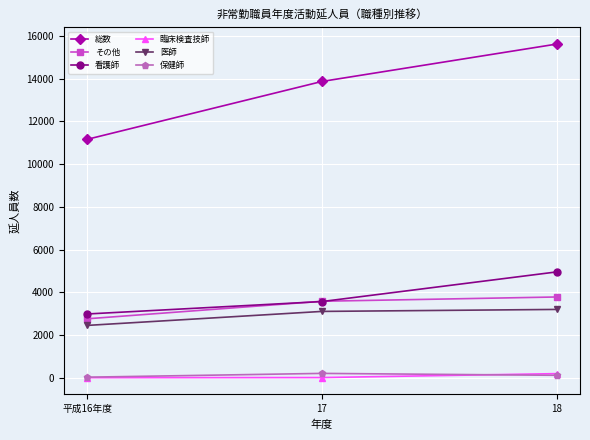

Which category has the highest value in the その他 series?

18